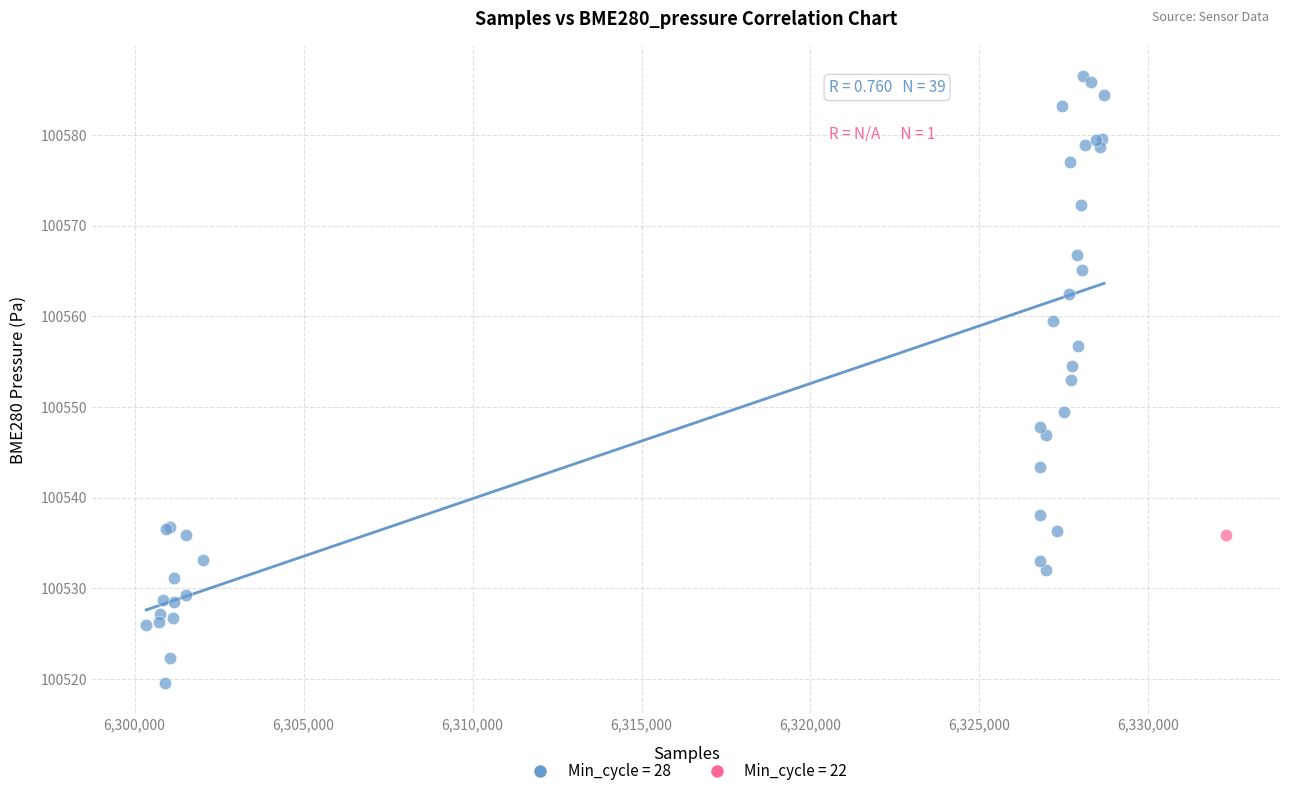

What are all the series names shown in the legend?

Min_cycle = 28, Min_cycle = 22